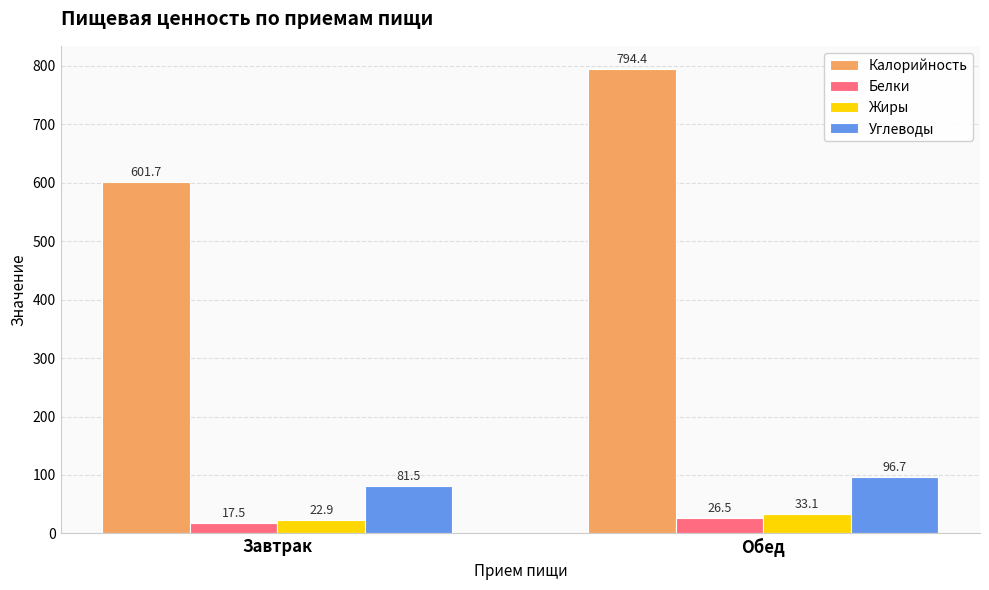

How many values in the Белки series exceed 26?

1